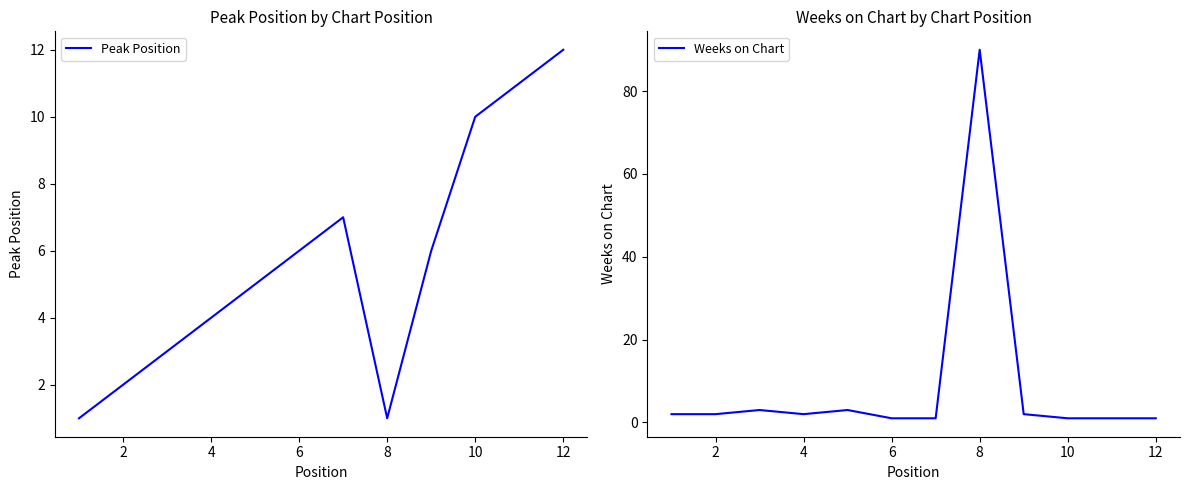

True or false: Peak Position and Weeks on Chart cross at least once.

True